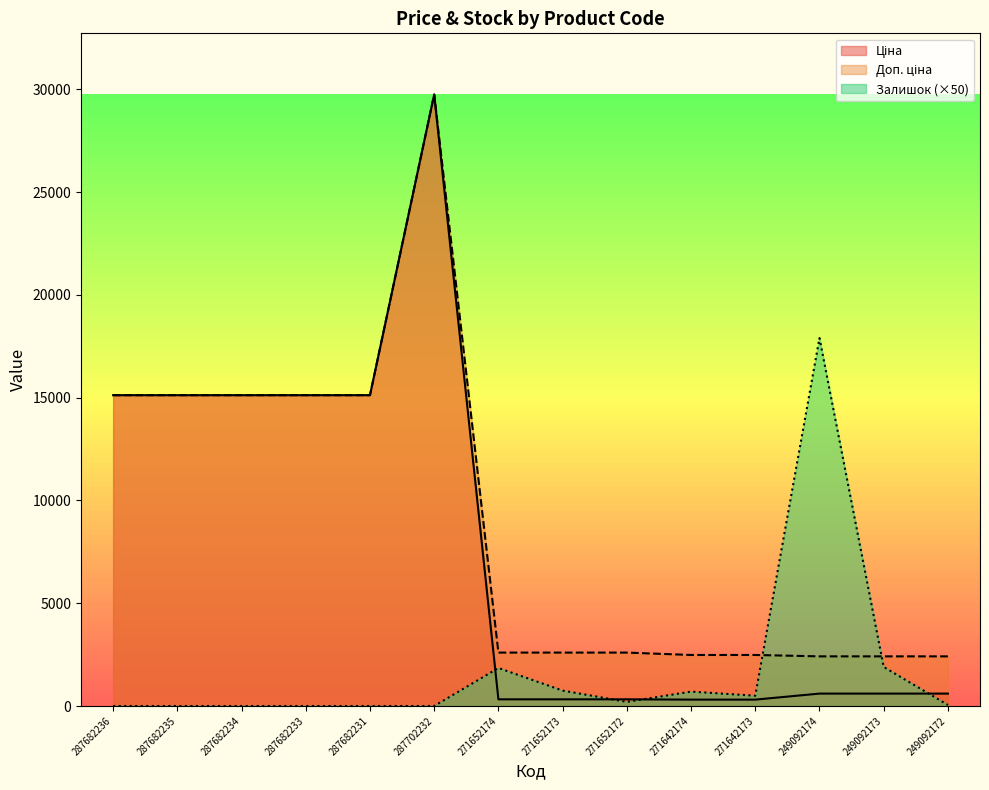

What is the difference between the maximum and minimum values in the Доп. ціна series?

27332.4